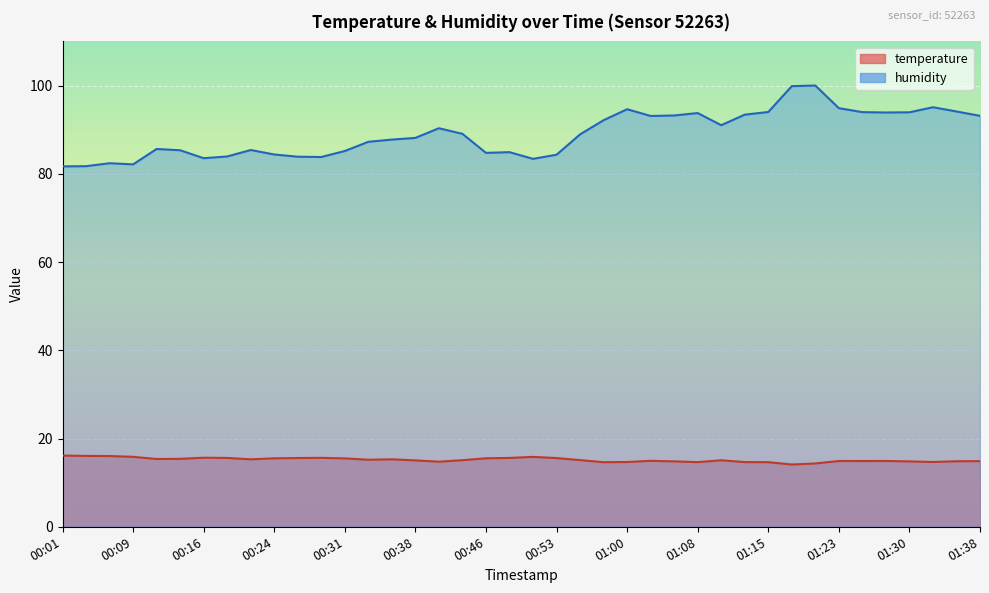

How many series are shown in this chart?

2